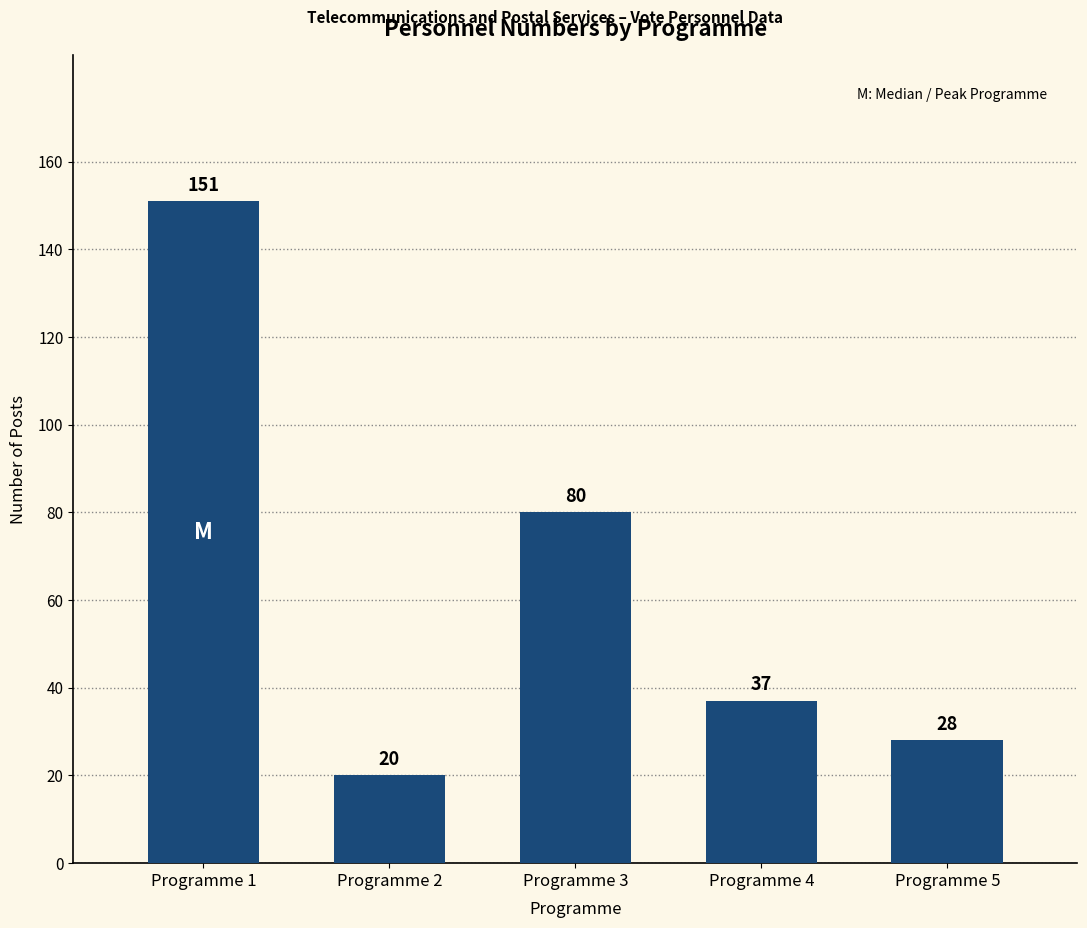

Reading left to right, extract all data points from this chart.

151	20	80	37	28